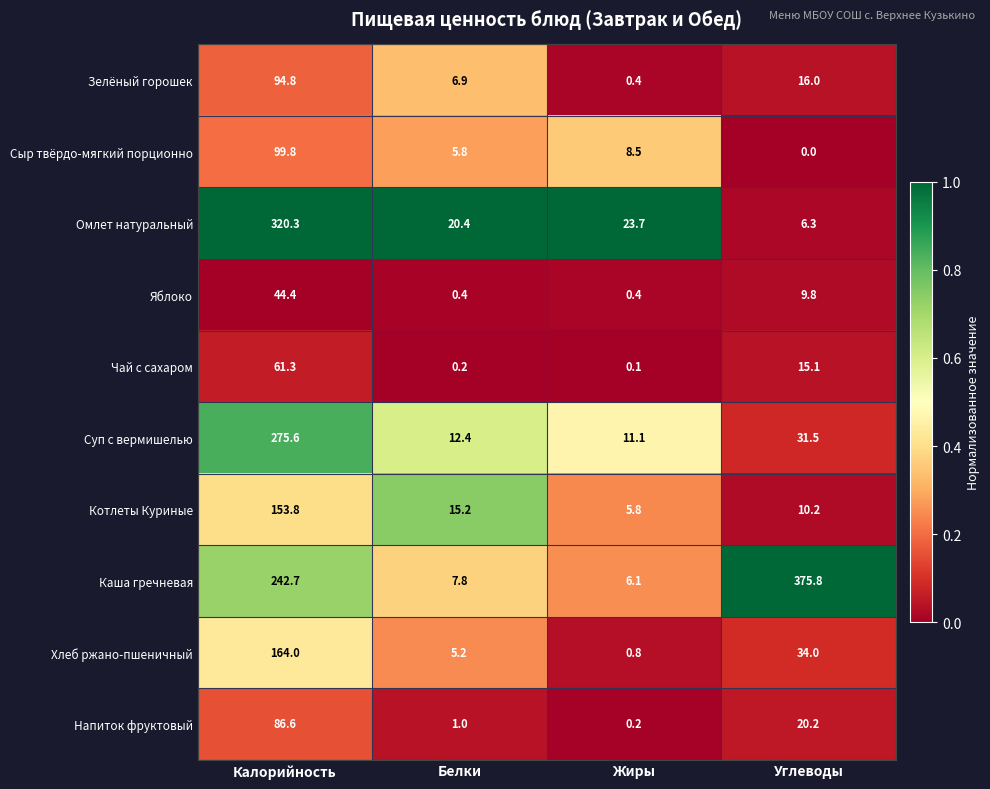

Which series has the widest spread of values?

Каша гречневая